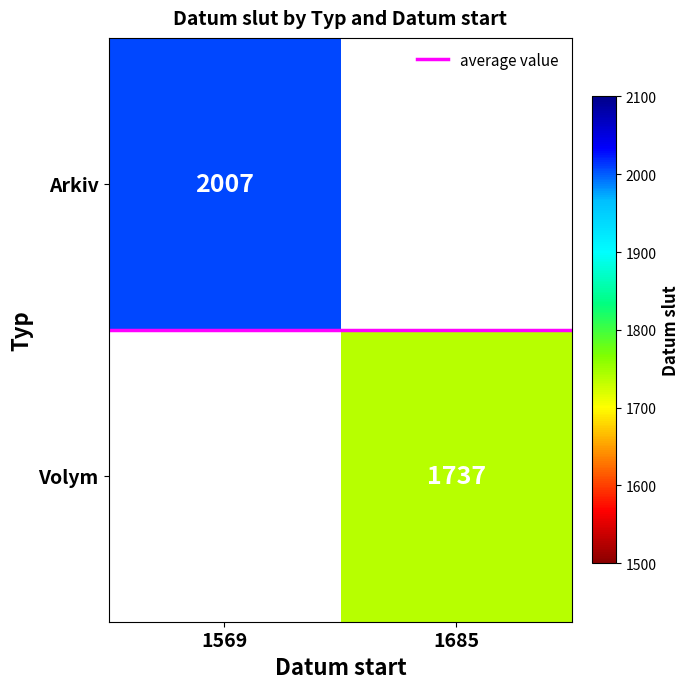

What is the maximum value shown in the chart?

2007.0